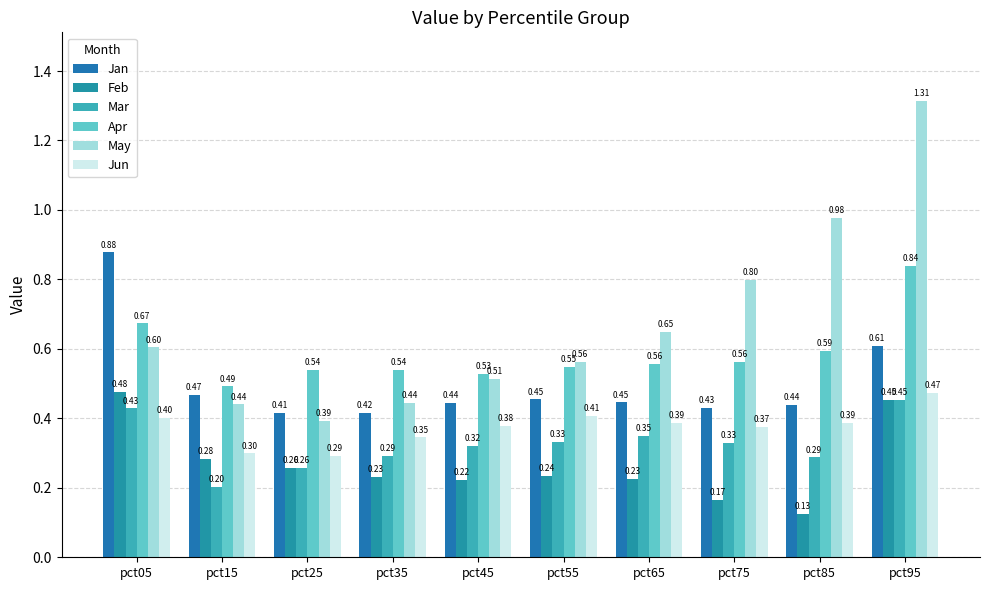

How many groups of bars are there?

10